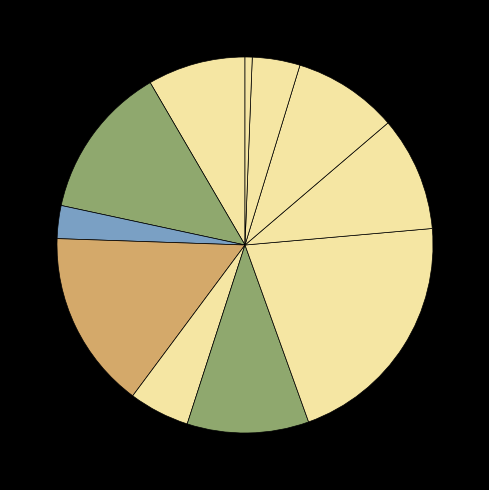

How many segments does this pie chart have?

11